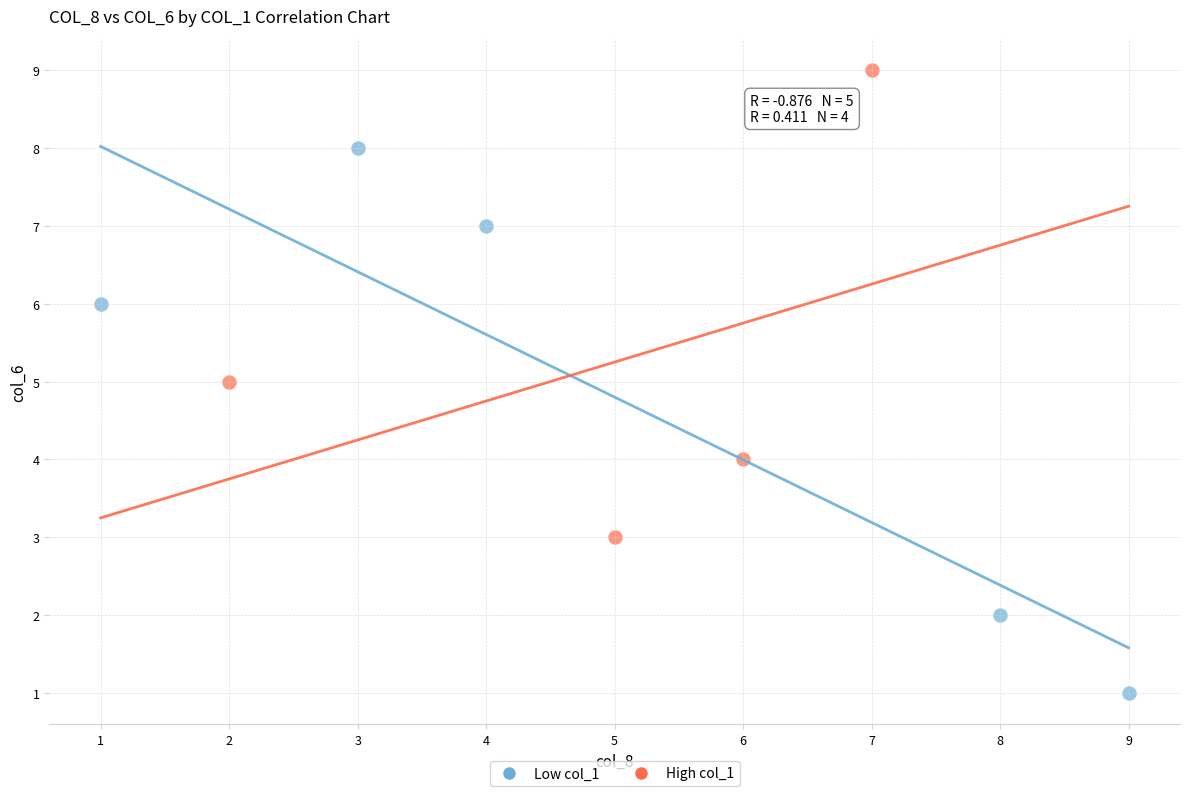

Which series contains the highest Y value?

High col_1